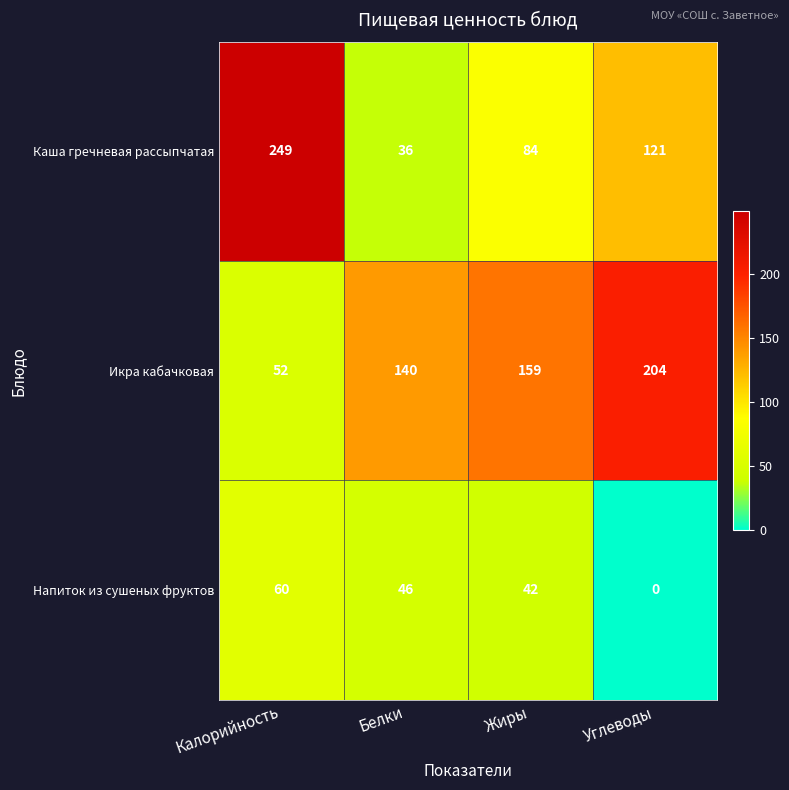

What is the difference between the Икра кабачковая values at Жиры and Белки?

19